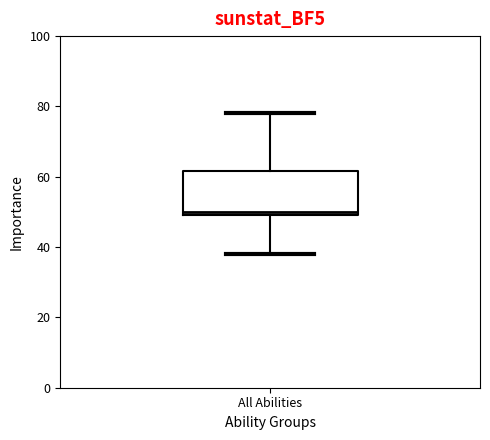

Transcribe this box plot: give where the median line is, the range the box spans, and where the two whiskers end, as read against the y-axis. The values are not printed on the chart, so give them approximately, as read against the axis.

median 50 (just above the box's lower edge), box 50 to 62, whiskers 38 to 78